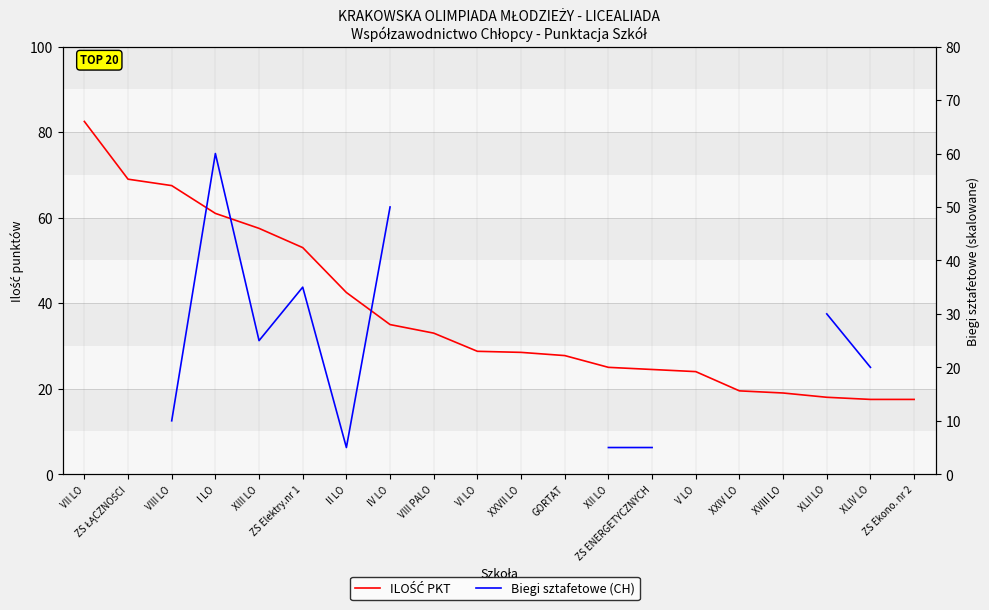

Is the value of Biegi sztafetowe (CH) at ZS Ekono. nr 2 greater than the value of ILOŚĆ PKT at ZS Elektry.nr 1?

No